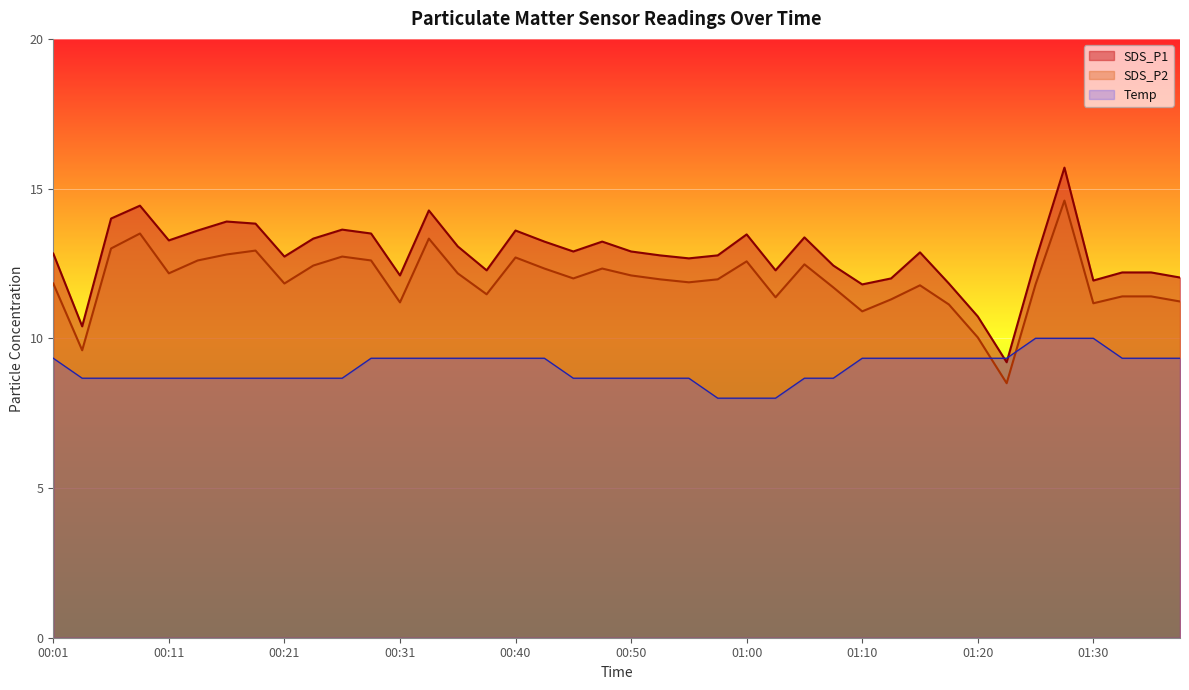

Which series has the largest total across all categories?

SDS_P1